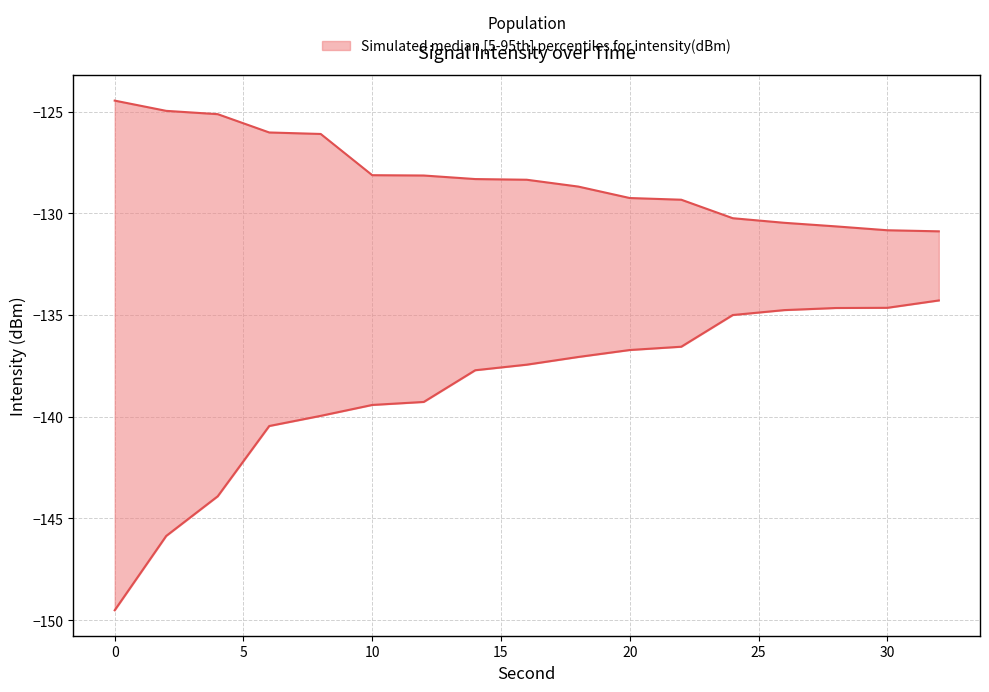

What is the value of the intensity_upper point at the 9th from the left?

-128.4